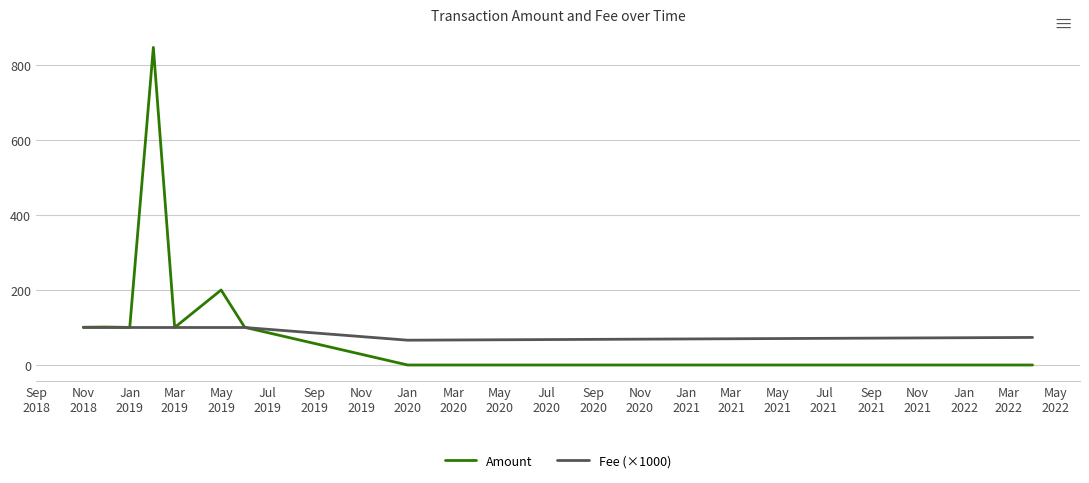

What is the difference between the second highest and second lowest values in the Amount series?

200.0